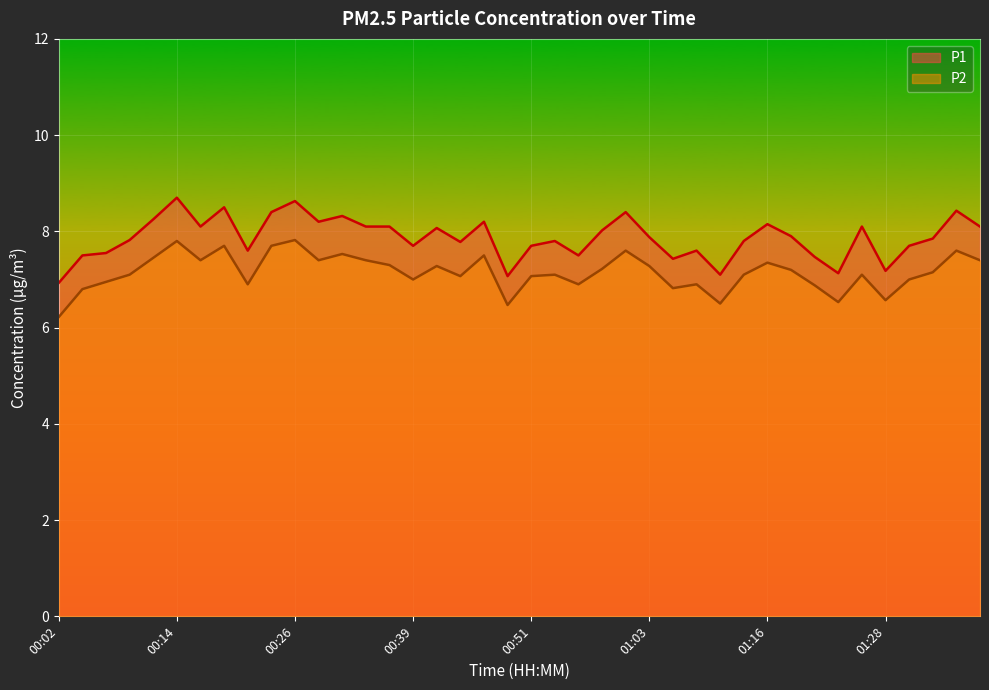

In P2, how many points are lower than both neighbors (excluding endpoints)?

11